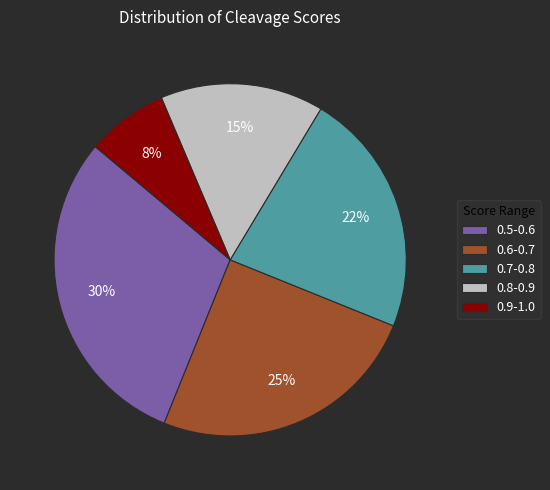

What percentage is the 0.8-0.9 slice, to the nearest percent?

15%